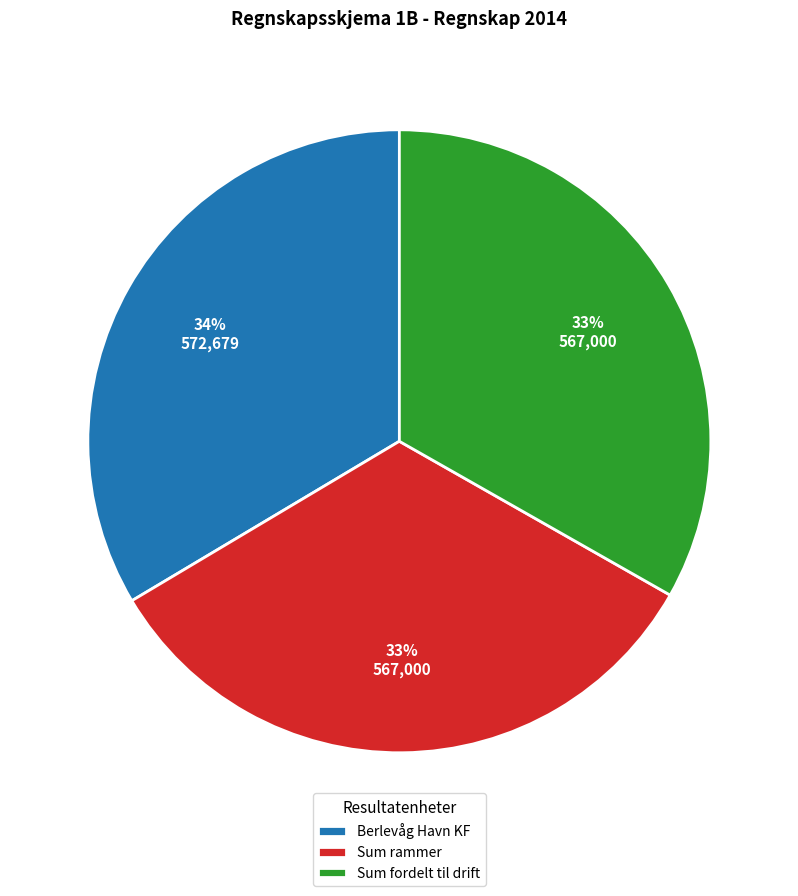

Count the number of slices in the pie.

3